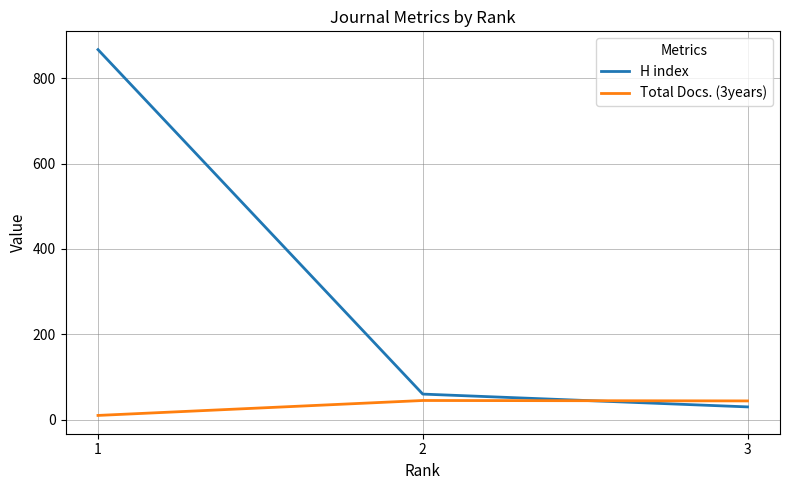

What is the average value of the H index series?

319